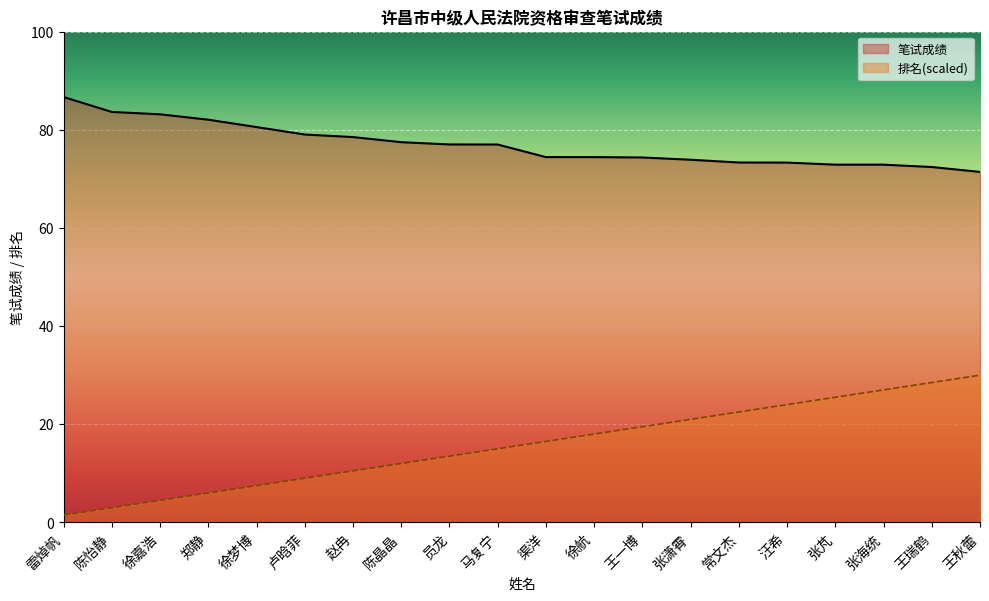

Reading left to right, transcribe all the data shown in this chart.

笔试成绩: 雷焯帆=86.7	陈怡静=83.6	徐嘉浩=83.2	郑静=82.1	徐梦博=80.6	卢晗菲=79.0	赵冉=78.5	陈晶晶=77.5	员龙=77.0	马复宁=77.0	渠洋=74.4	徐航=74.4	王一博=74.4	张潇霄=73.9	常文杰=73.3	汪希=73.3	张芃=72.9	张海统=72.9	王瑞鹤=72.4	王秋蕾=71.4
排名: 雷焯帆=1.5	陈怡静=3.0	徐嘉浩=4.5	郑静=6.0	徐梦博=7.5	卢晗菲=9.0	赵冉=10.5	陈晶晶=12.0	员龙=13.5	马复宁=15.0	渠洋=16.5	徐航=18.0	王一博=19.5	张潇霄=21.0	常文杰=22.5	汪希=24.0	张芃=25.5	张海统=27.0	王瑞鹤=28.5	王秋蕾=30.0